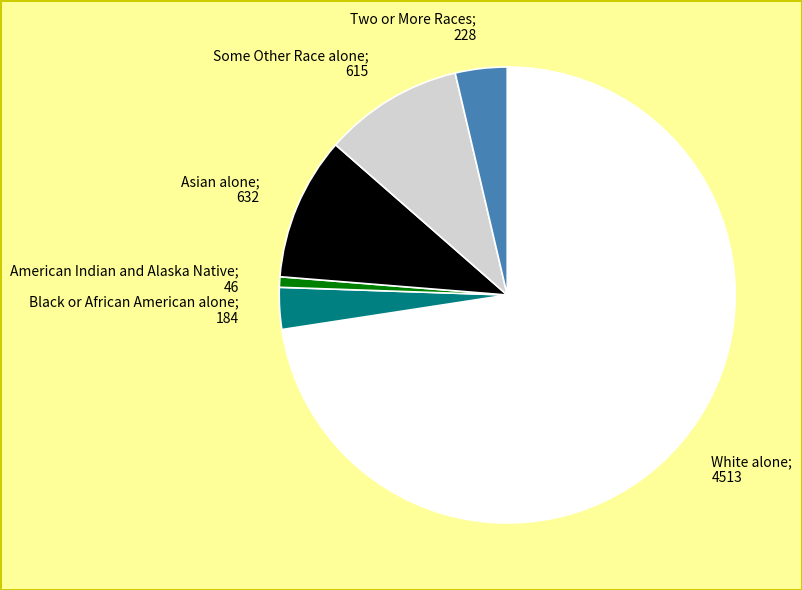

Which slice is the largest?

White alone